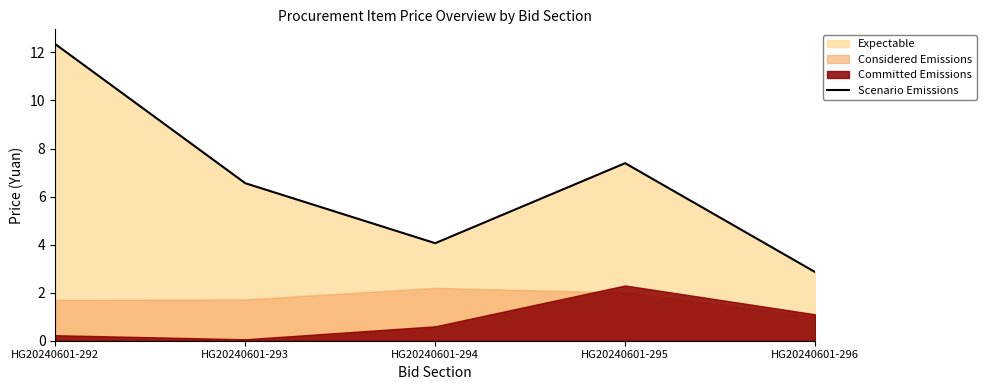

Rank the categories by value from highest to lowest.

HG20240601-292, HG20240601-295, HG20240601-293, HG20240601-294, HG20240601-296